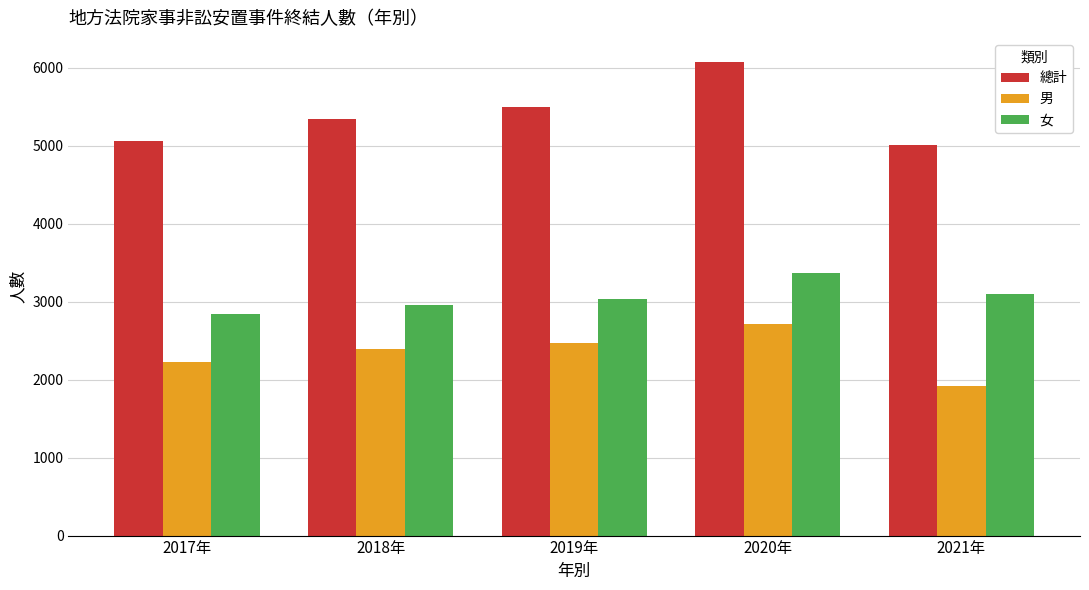

What are all the series names shown in the legend?

總計, 男, 女